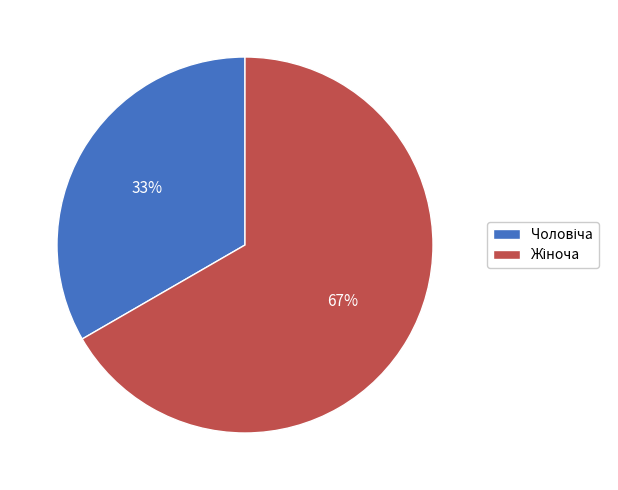

To the nearest percent, what is the average slice percentage?

50%